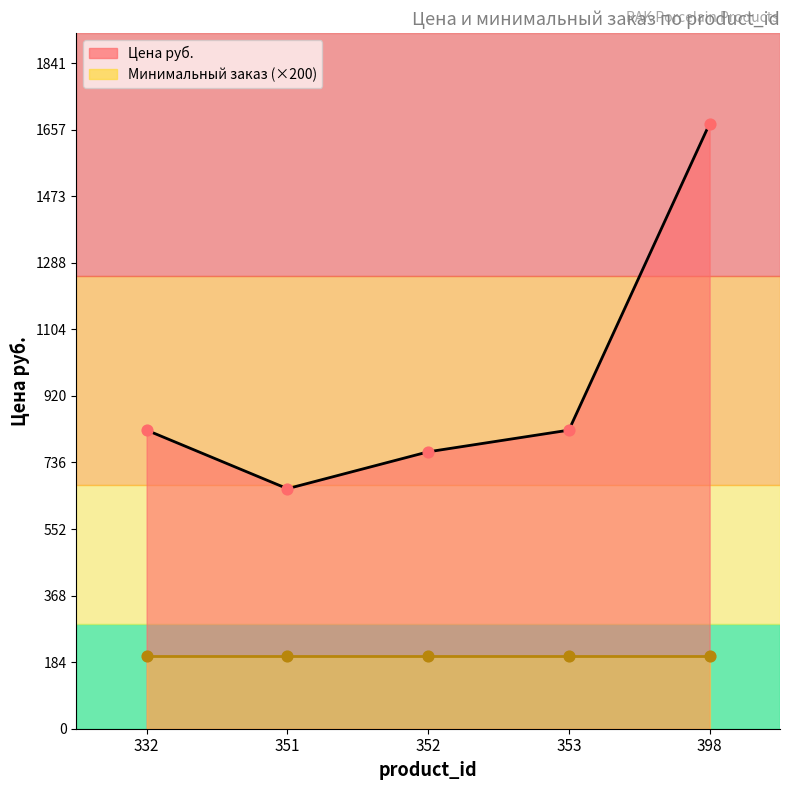

Between 352 and 353, which is larger?

353